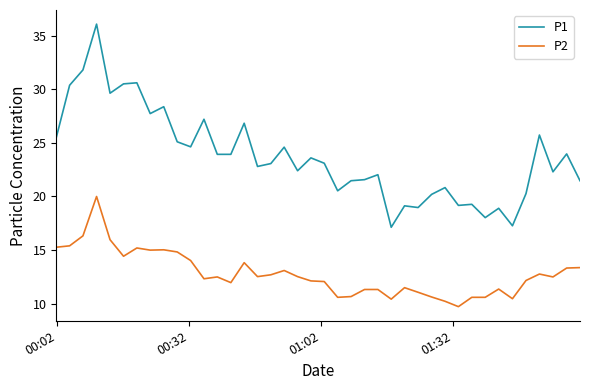

Does the chart display data point markers on the line(s)?

No